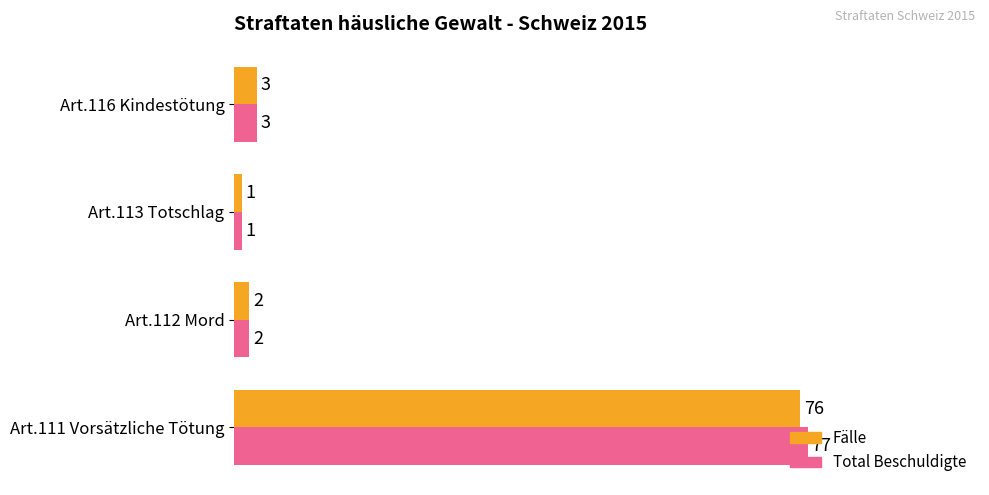

Where is Total Beschuldigte nearest to the value 39?

Art.116 Kindestötung